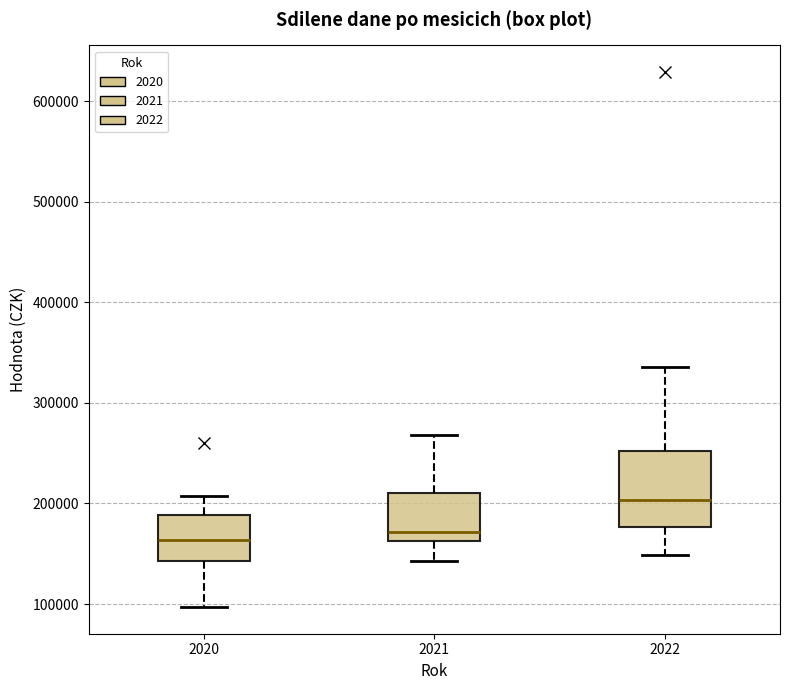

Reading left to right, transcribe this box plot: for each box, give where its median line is, the range the box spans, and where its two whiskers end, as read against the y-axis. The values are not printed on the chart, so give them approximately, as read against the axis.

2020: median 160000, box 140000 to 190000, whiskers 100000 to 210000
2021: median 170000, box 160000 to 210000, whiskers 140000 to 270000
2022: median 200000, box 180000 to 250000, whiskers 150000 to 340000